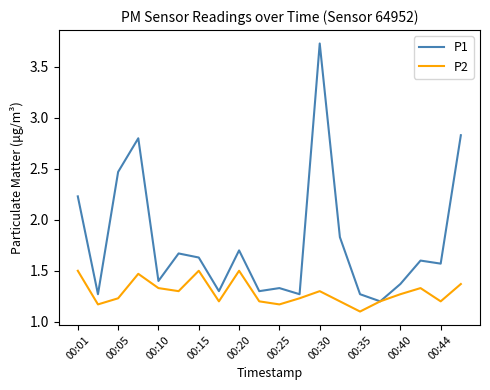

Which series has the largest total across all categories?

P1